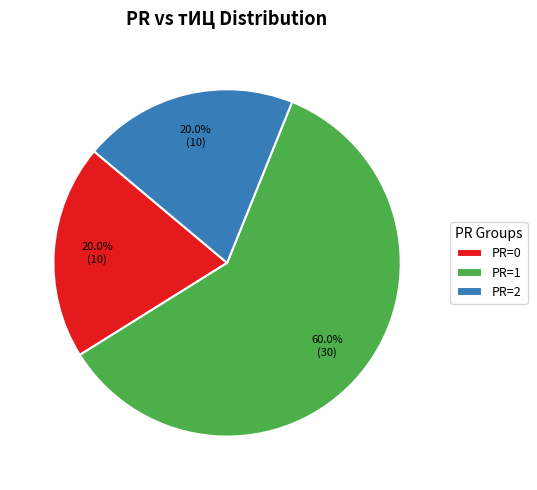

To the nearest percent, what is the average slice percentage?

33%